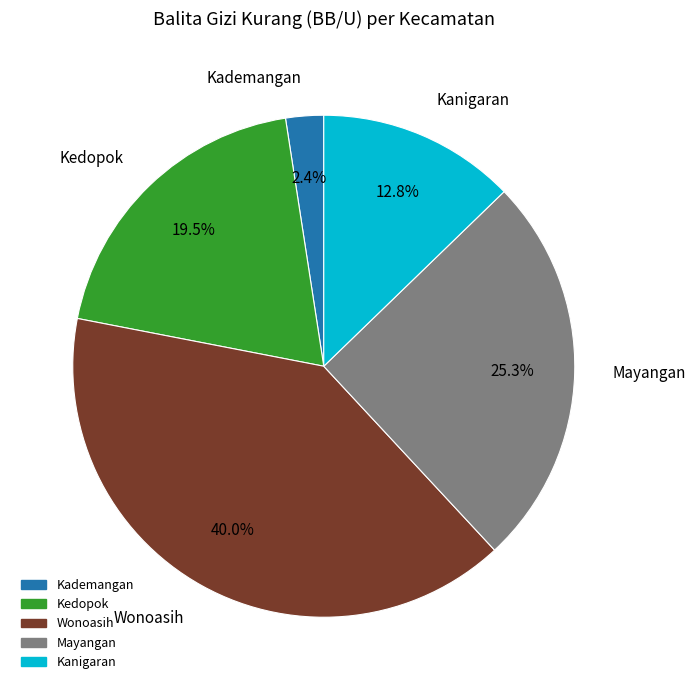

Rank the categories by value from lowest to highest.

Kademangan, Kanigaran, Kedopok, Mayangan, Wonoasih